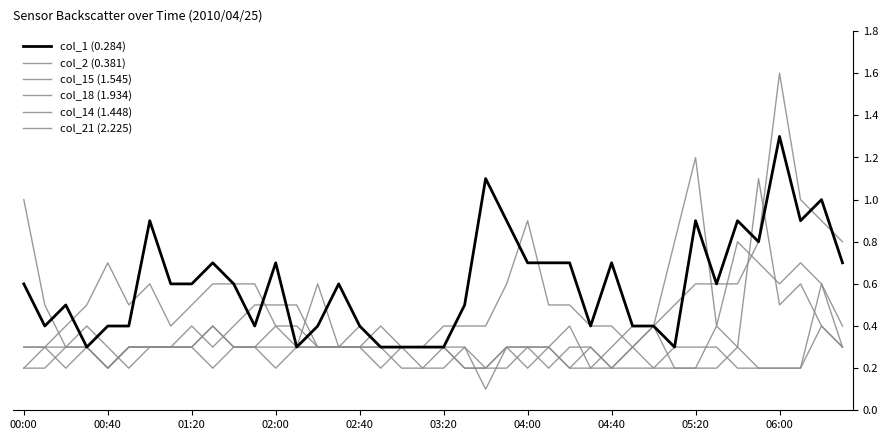

How many categories are shown in the chart?

40